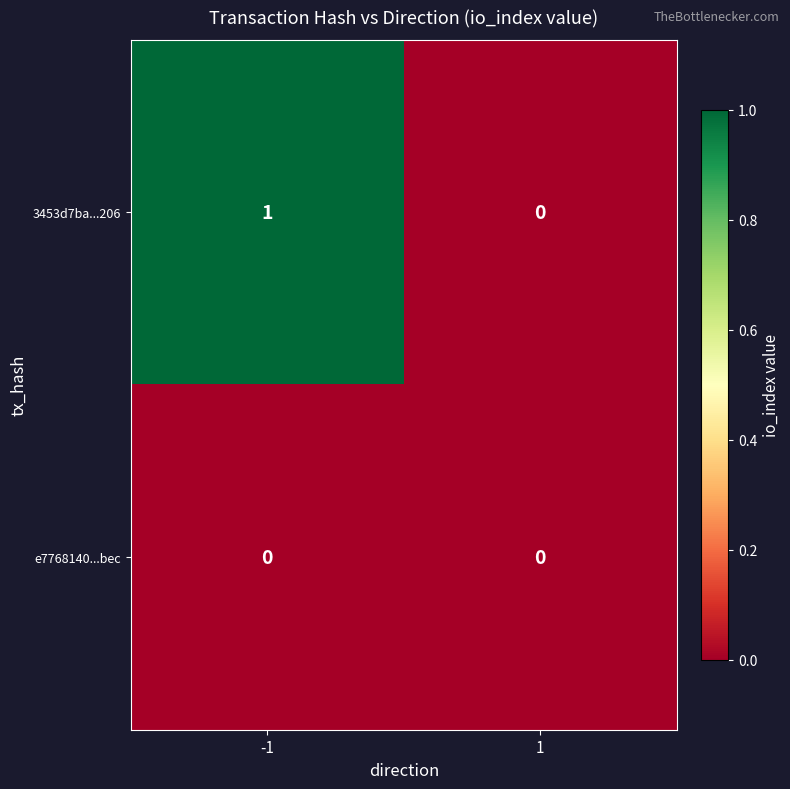

Which series has the largest range (max minus min)?

3453d7ba...206